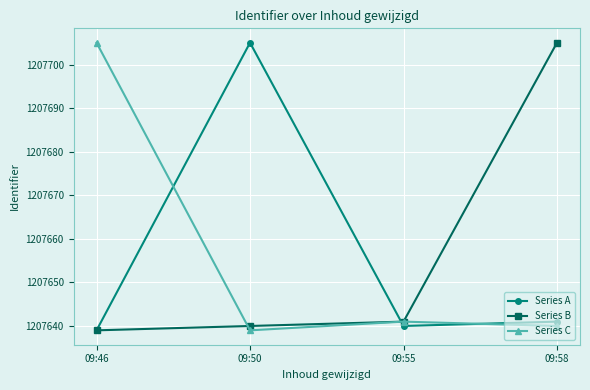

At how many categories does at least one series exceed 1207674?

3